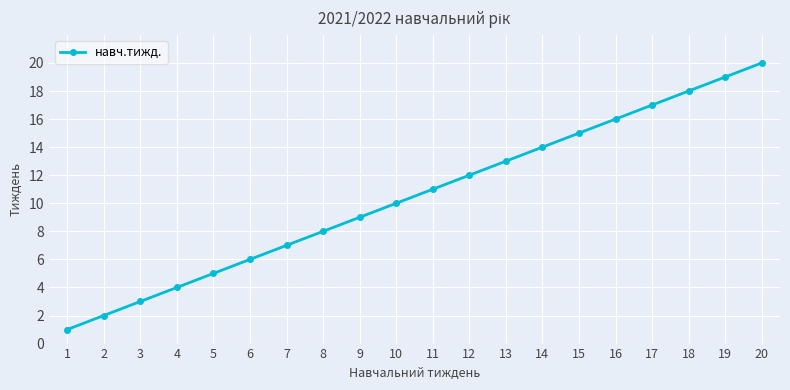

Rank the categories by value from highest to lowest.

20, 19, 18, 17, 16, 15, 14, 13, 12, 11, 10, 9, 8, 7, 6, 5, 4, 3, 2, 1